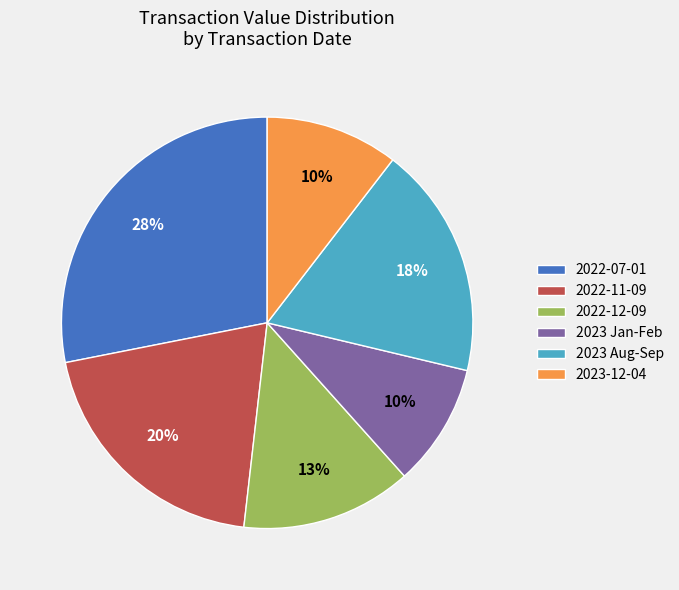

Which slice is the largest?

2022-07-01